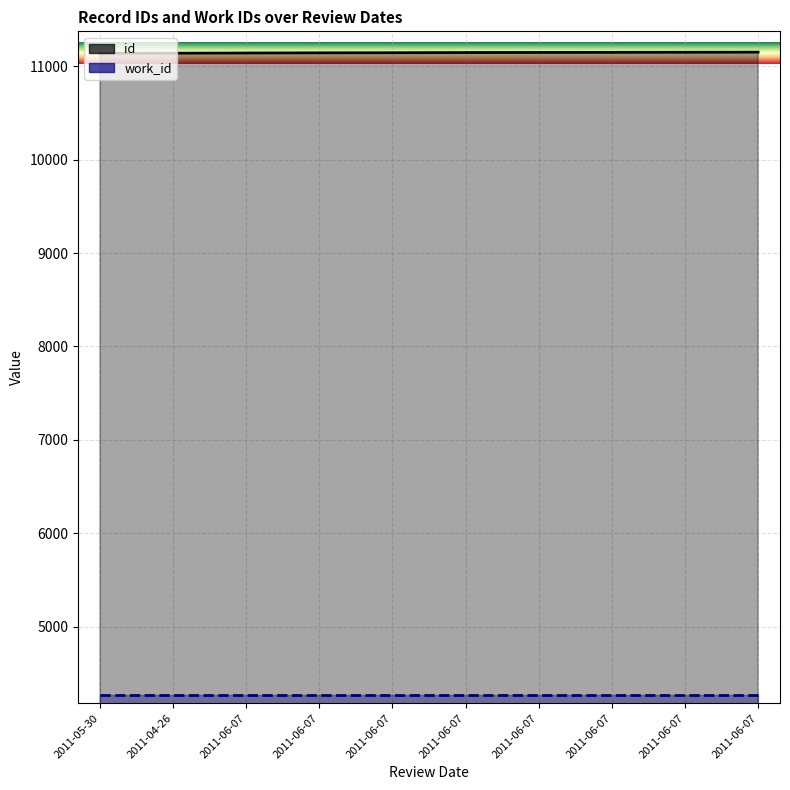

What are all the series names shown in the legend?

id, work_id